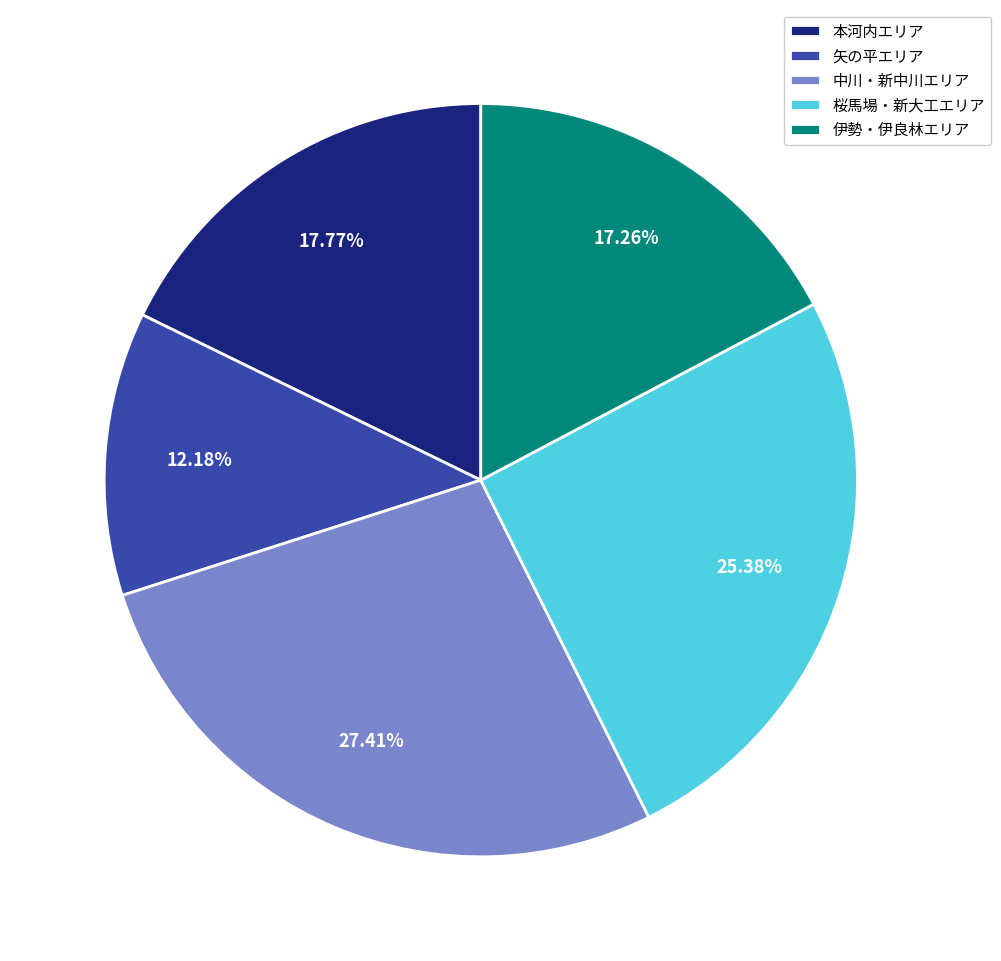

To the nearest percent, what is the average slice percentage?

20%